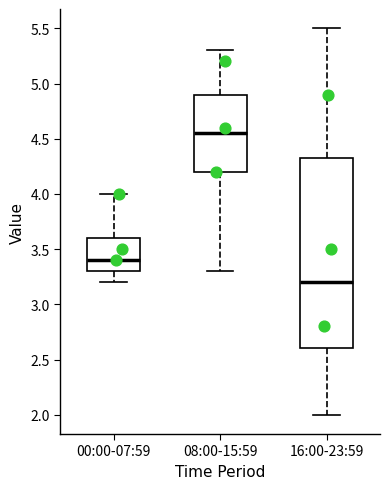

Reading left to right, read every box against the y-axis: the position of its median line, the range the box covers, and the ends of its whiskers. The values are not printed on the chart, so give them approximately, as read against the axis.

00:00-07:59: median 3.40, box 3.30 to 3.60, whiskers 3.20 to 4.00
08:00-15:59: median 4.55, box 4.20 to 4.90, whiskers 3.30 to 5.30
16:00-23:59: median 3.20, box 2.60 to 4.35, whiskers 2.00 to 5.50